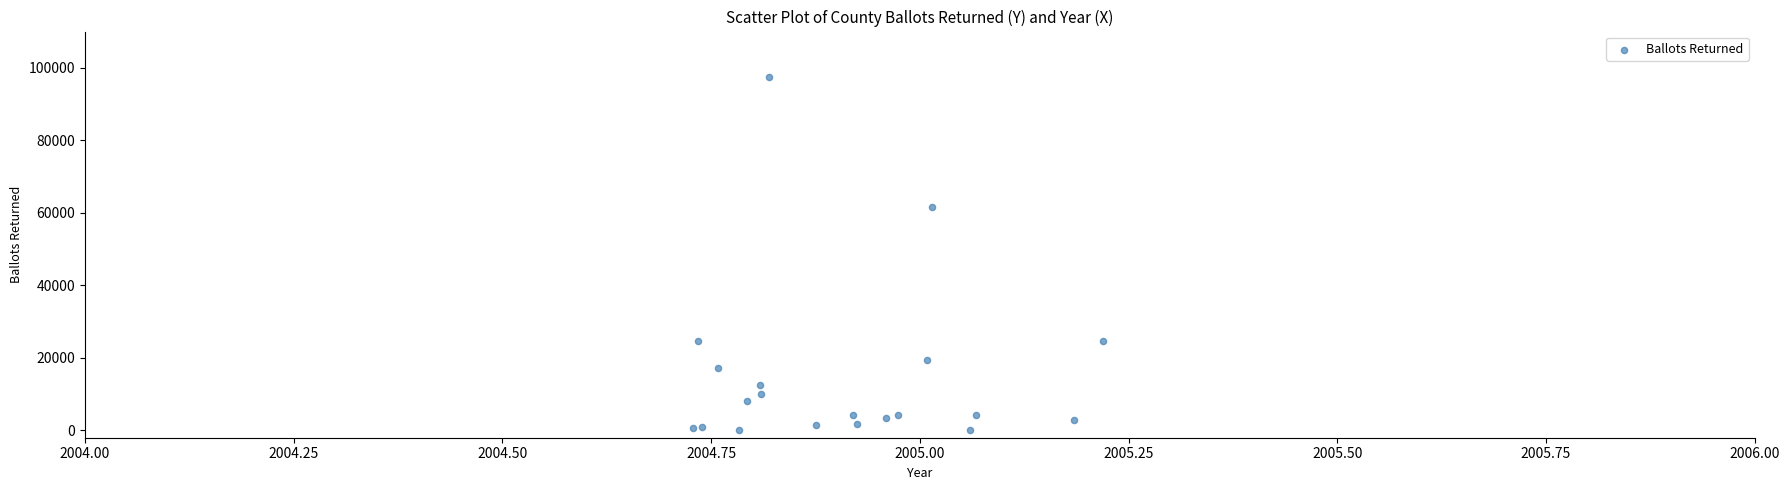

What Y value in the scatter plot is closest to 48788?

61699